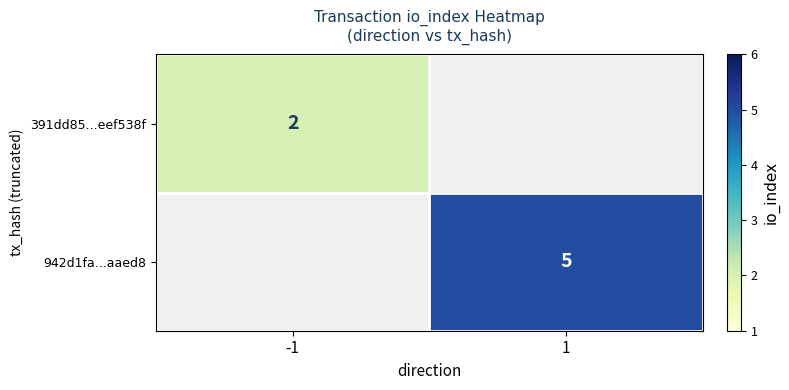

Is it true that 942d1fa...aaed8 equals 5 at 1?

True